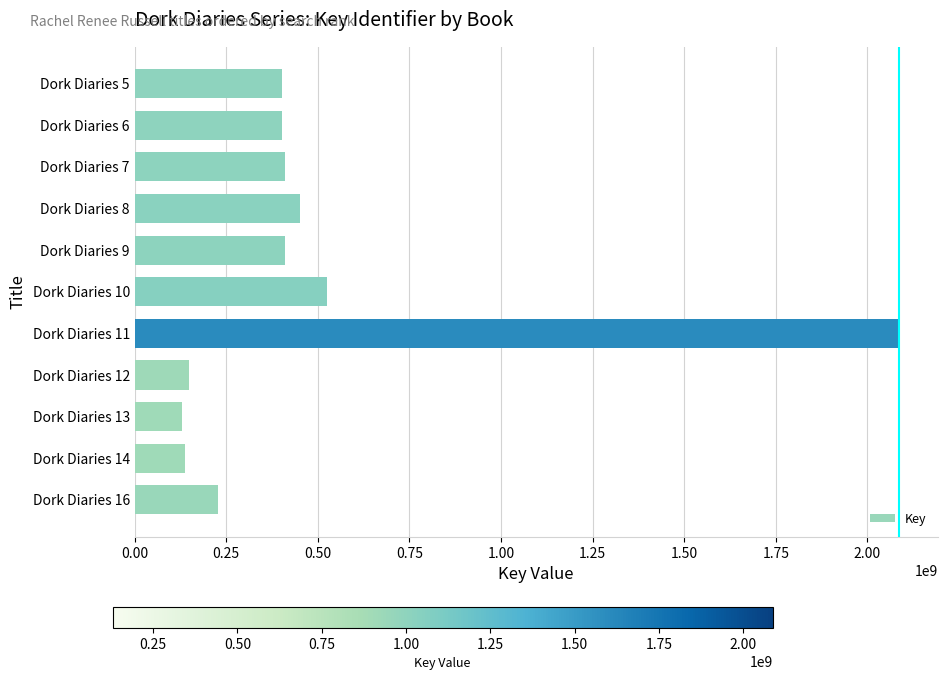

What is the difference between the second highest and second lowest values?

387296478